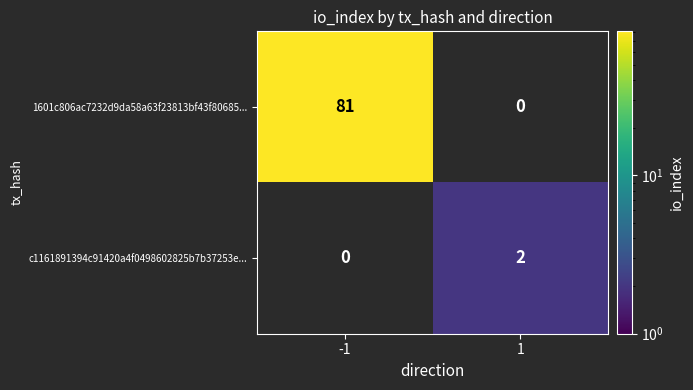

True or false: 1601c806ac7232d9da58a63f23813bf43f80685... has a value of 21 at -1.

False